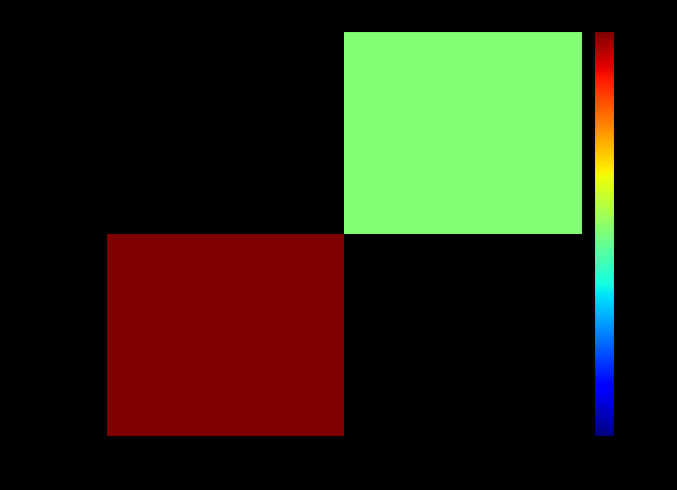

Rank the series at 1 from highest to lowest value.

83f38e84e3…, 0a85524843…